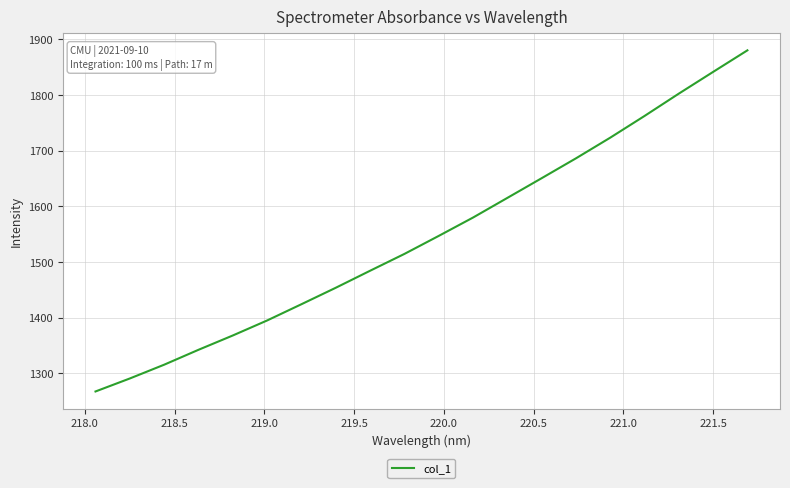

Reading right to left, what are all the values shown in this chart?

1879.9	1841.2	1802.2	1762.1	1723.1	1686.0	1650.3	1614.9	1579.6	1546.7	1514.3	1484.1	1453.5	1424.0	1394.8	1367.8	1342.1	1315.4	1290.6	1267.3